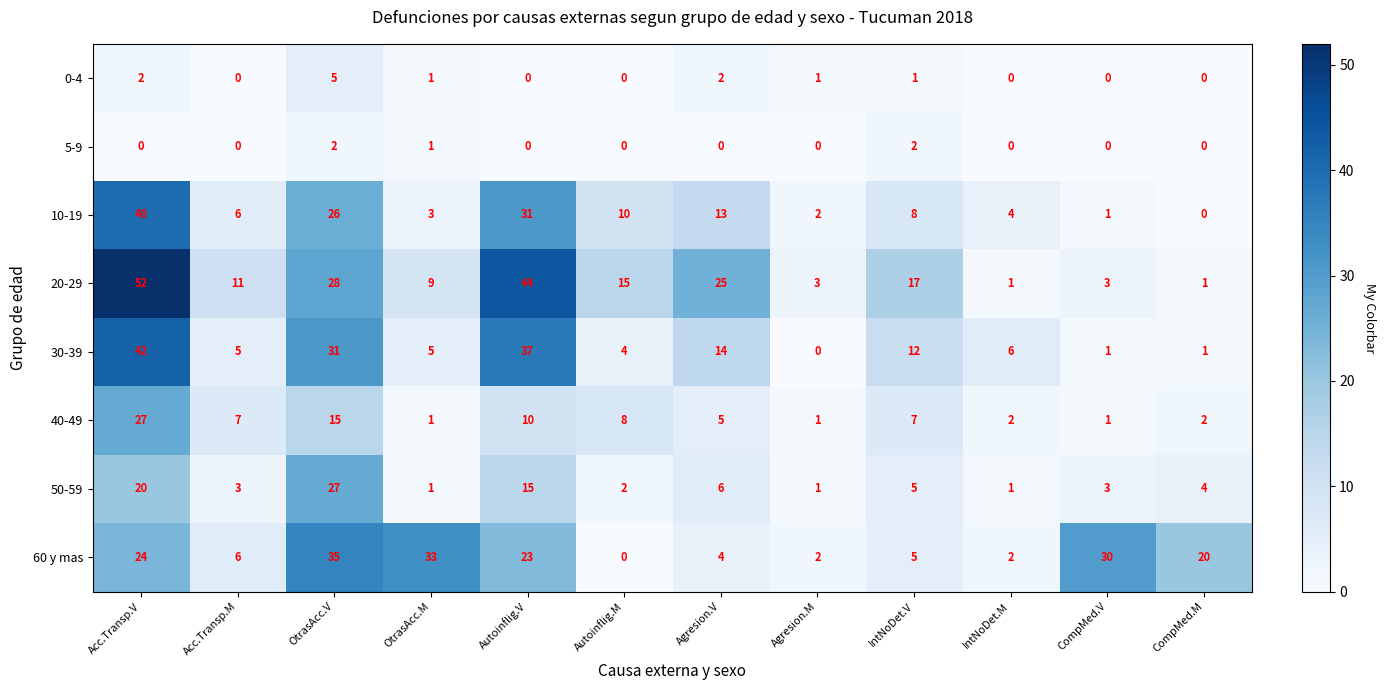

Rank the series at Acc.Transp.V from lowest to highest value.

5-9, 0-4, 50-59, 60 y mas, 40-49, 10-19, 30-39, 20-29